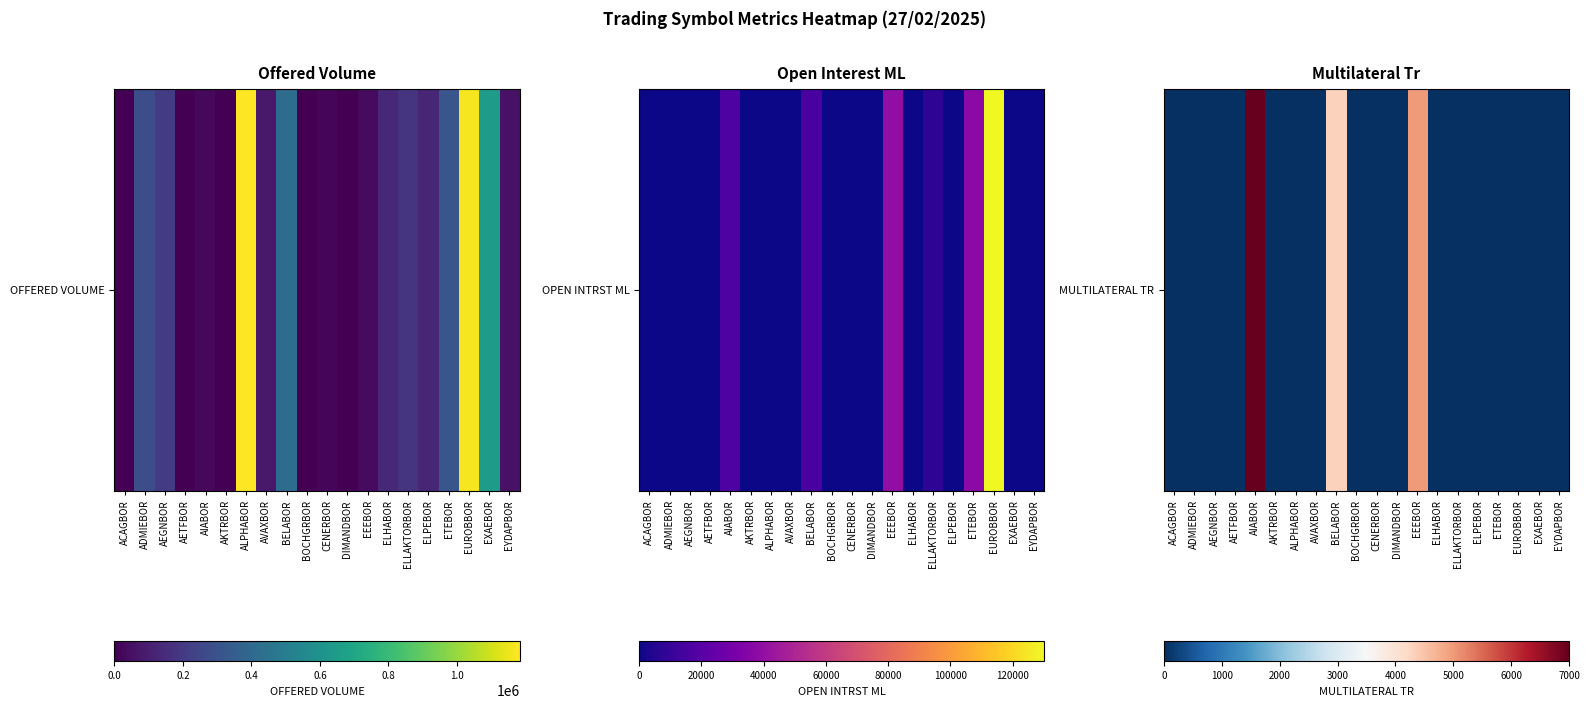

Reading left to right, extract all data points from this chart.

ACAGBOR=0	ADMIEBOR=0	AEGNBOR=0	AETFBOR=0	AIABOR=7000	AKTRBOR=0	ALPHABOR=0	AVAXBOR=0	BELABOR=4300	BOCHGRBOR=0	CENERBOR=0	DIMANDBOR=0	EEEBOR=5000	ELHABOR=0	ELLAKTORBOR=0	ELPEBOR=0	ETEBOR=0	EUROBBOR=0	EXAEBOR=0	EYDAPBOR=0